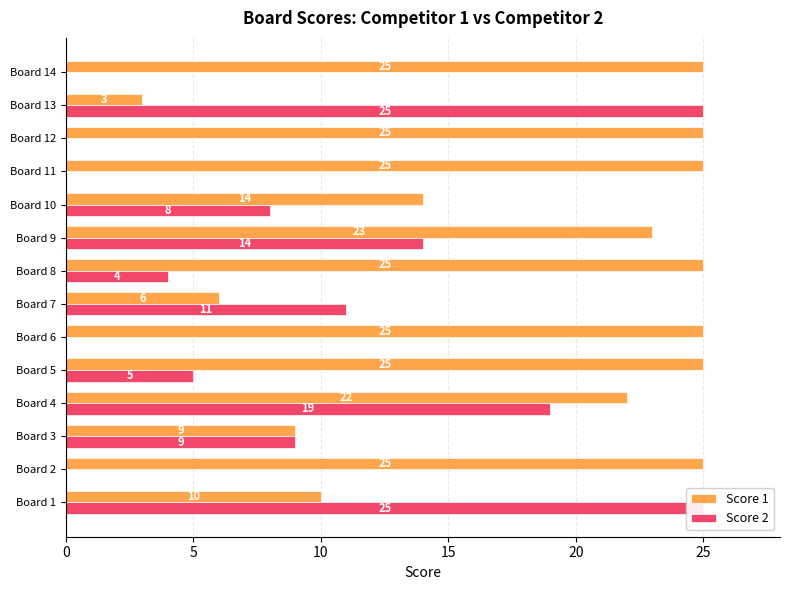

List the series in order of their peak value, highest first.

Score 1, Score 2